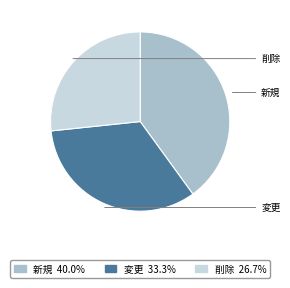

Which category has the smallest portion of the pie?

削除